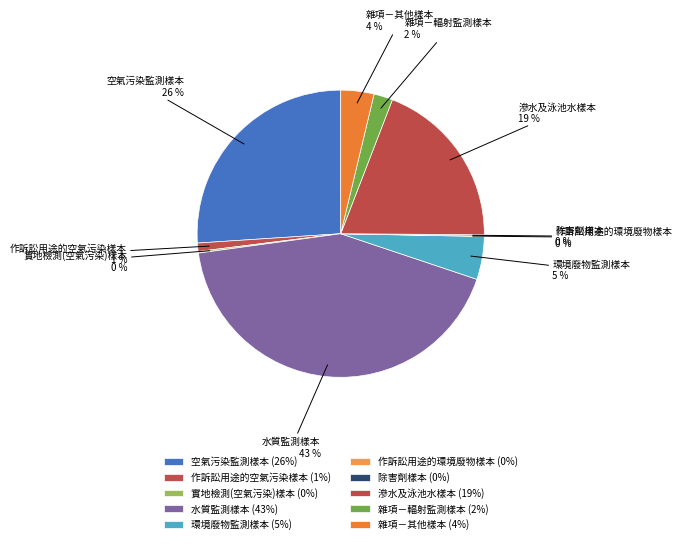

Combined, do 水質監測樣本 and 環境廢物監測樣本 account for over 50%?

No